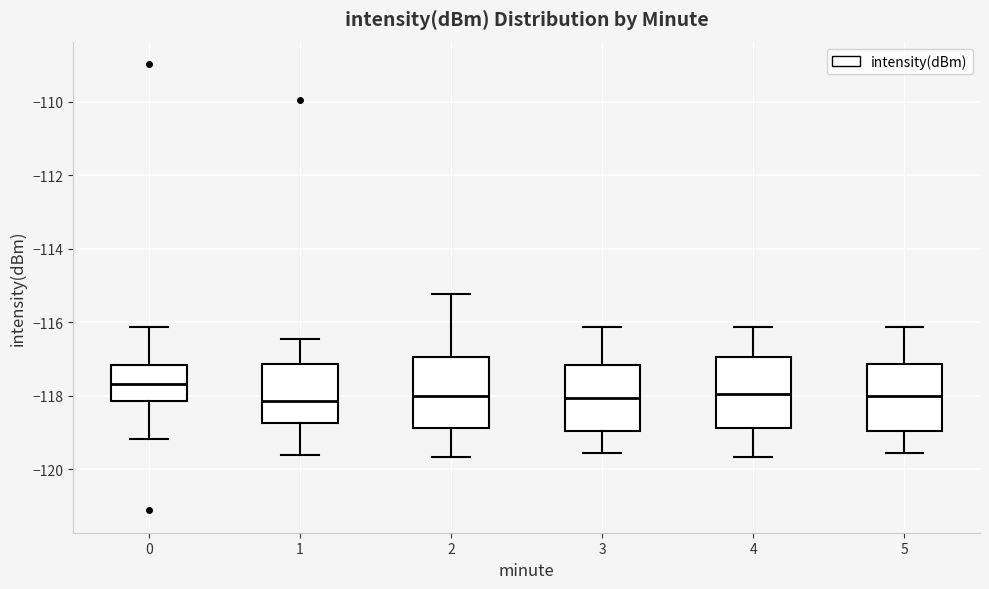

Reading left to right, read every box against the y-axis: the position of its median line, the range the box covers, and the ends of its whiskers. The values are not printed on the chart, so give them approximately, as read against the axis.

0: median -117.6, box -118.2 to -117.2, whiskers -119.2 to -116.2
1: median -118.2, box -118.8 to -117.2, whiskers -119.6 to -116.4
2: median -118.0, box -118.8 to -117.0, whiskers -119.6 to -115.2
3: median -118.0, box -119.0 to -117.2, whiskers -119.6 to -116.2
4: median -118.0, box -118.8 to -117.0, whiskers -119.6 to -116.2
5: median -118.0, box -119.0 to -117.2, whiskers -119.6 to -116.2